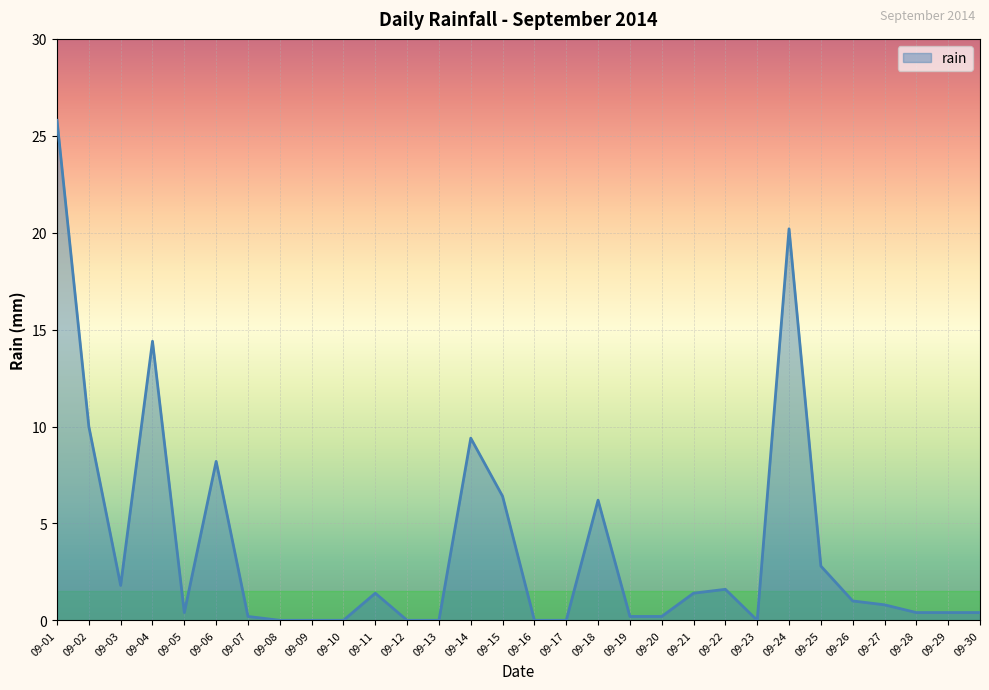

The value at 09-11 is 1.4. True or false?

True